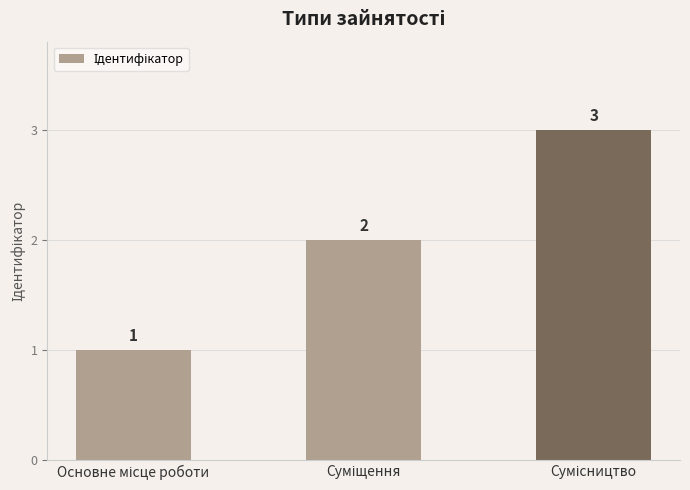

Count the values in the range 1 to 3.

3